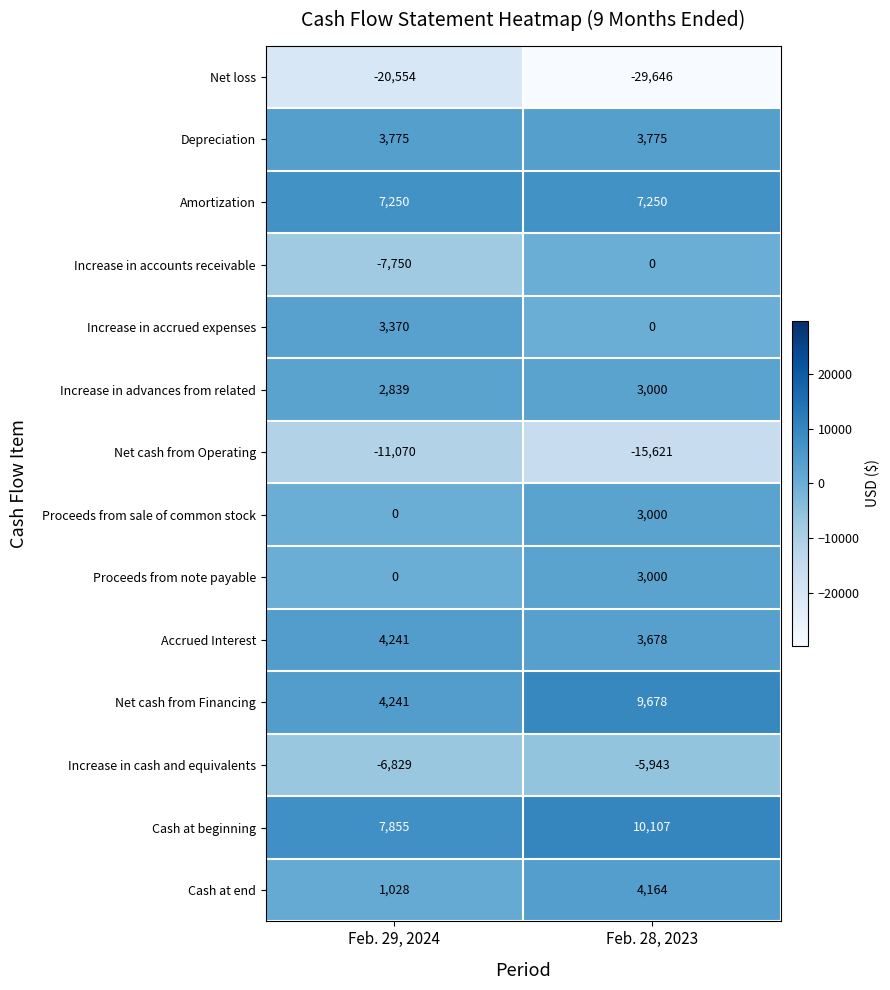

Rank the categories by Increase in accrued expenses value from highest to lowest.

Feb. 29, 2024, Feb. 28, 2023